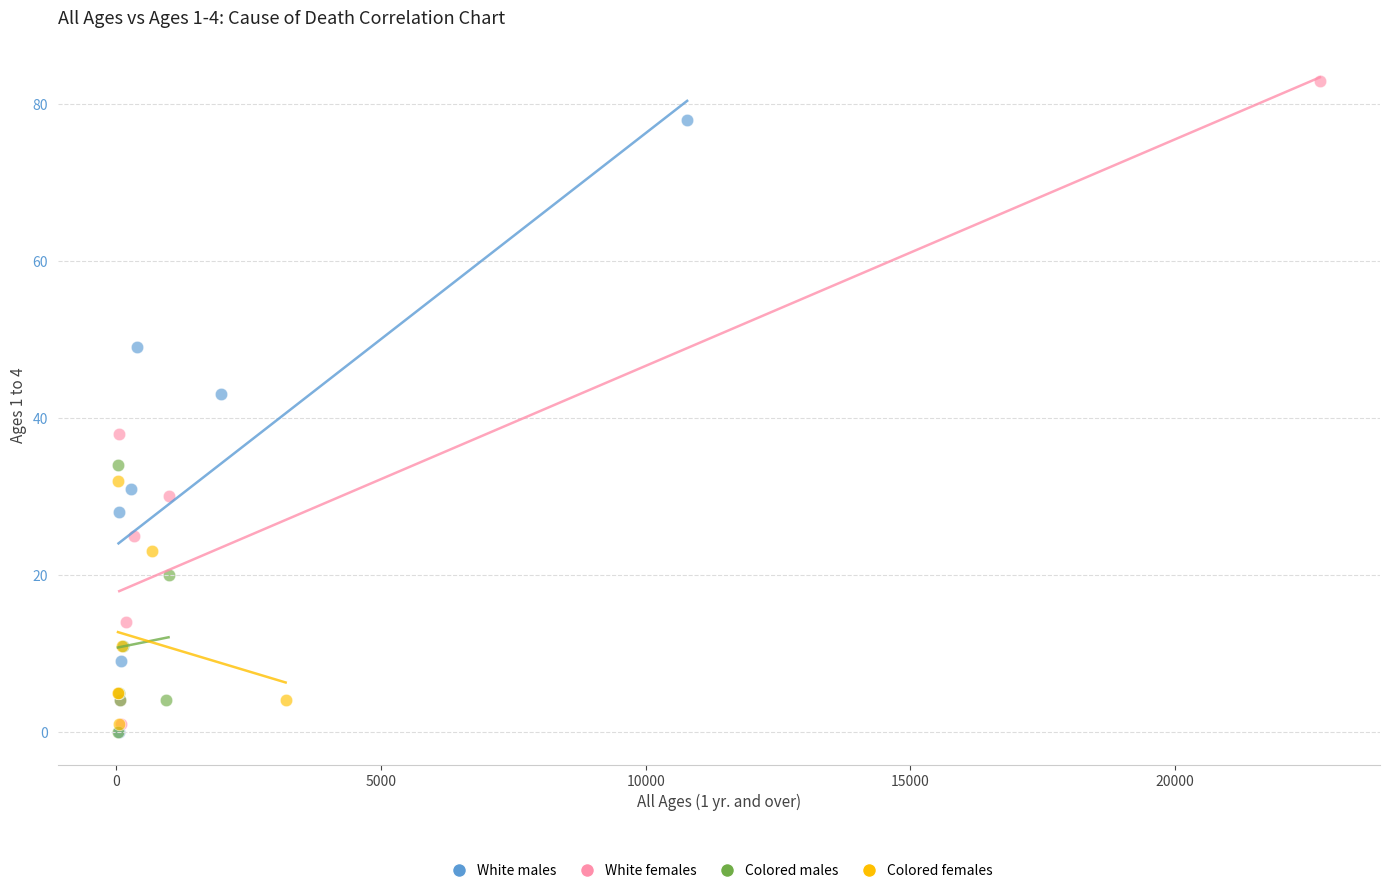

Which series reaches the maximum Y coordinate?

White females